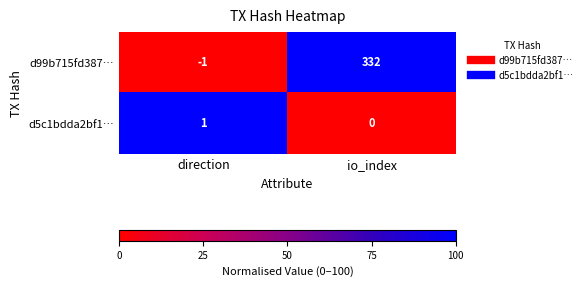

Between direction and io_index, which series saw the biggest shift?

d99b715fd387…